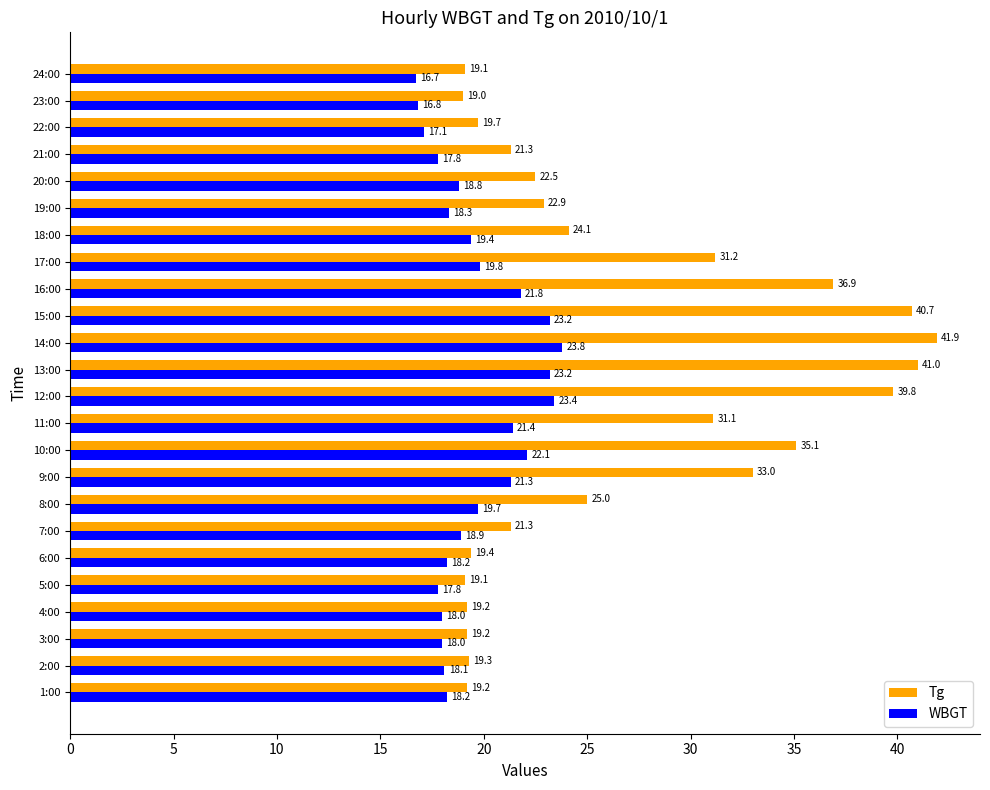

At how many categories does at least one series exceed 32?

7